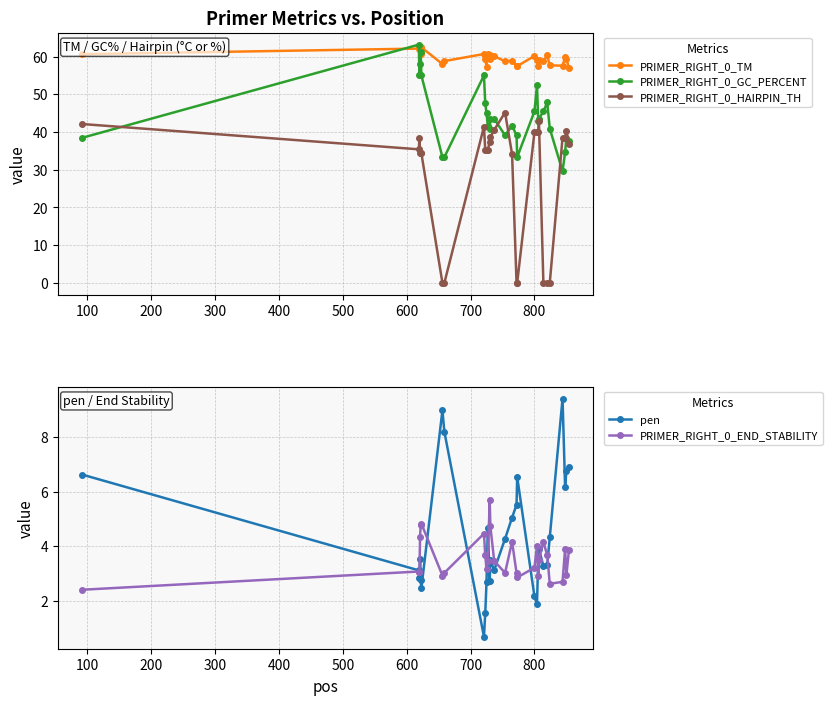

Rank the series by their maximum value, from highest to lowest.

PRIMER_RIGHT_0_GC_PERCENT, PRIMER_RIGHT_0_TM, PRIMER_RIGHT_0_HAIRPIN_TH, pen, PRIMER_RIGHT_0_END_STABILITY